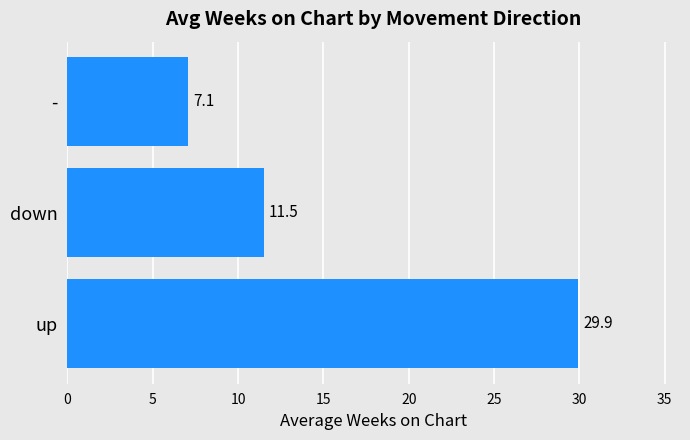

What is the approximate value at down?

11.5